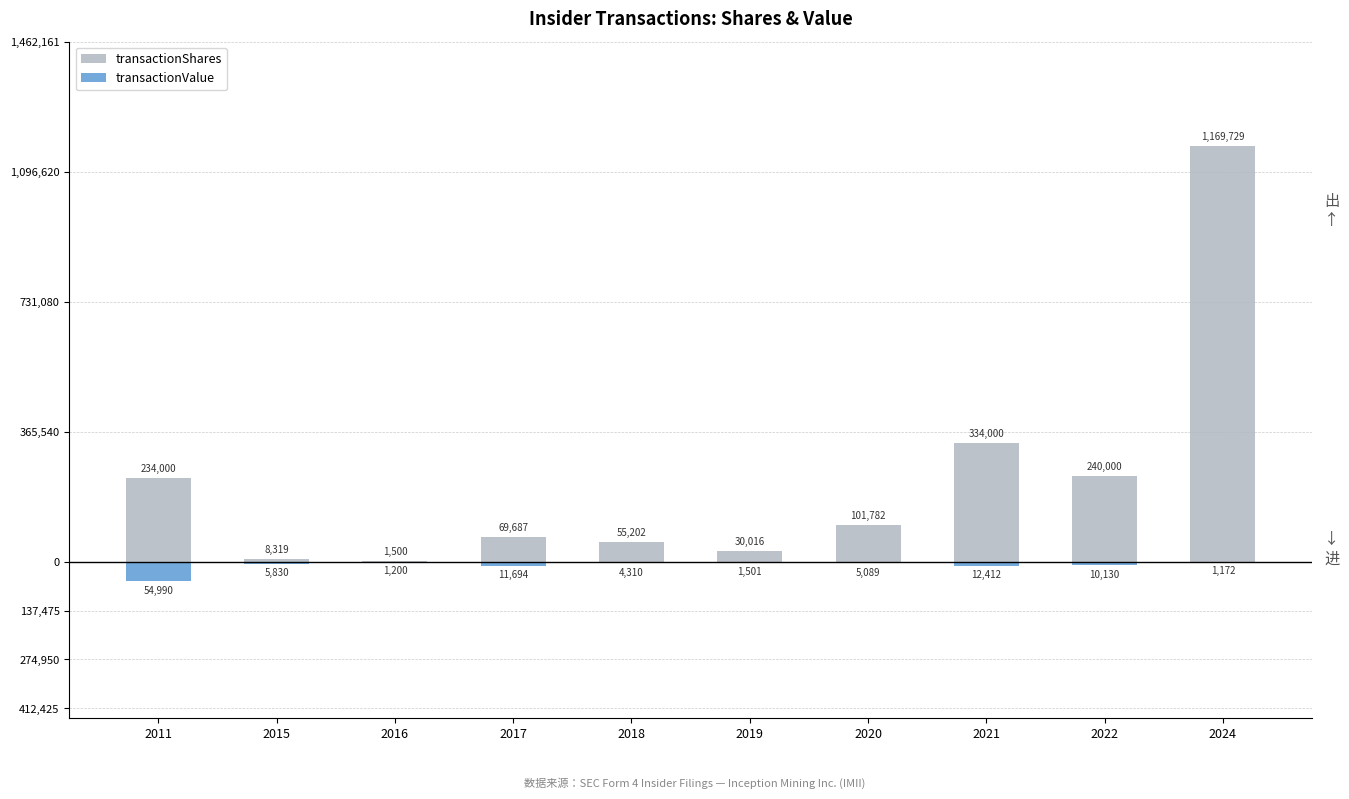

Count the number of categories in the chart.

10